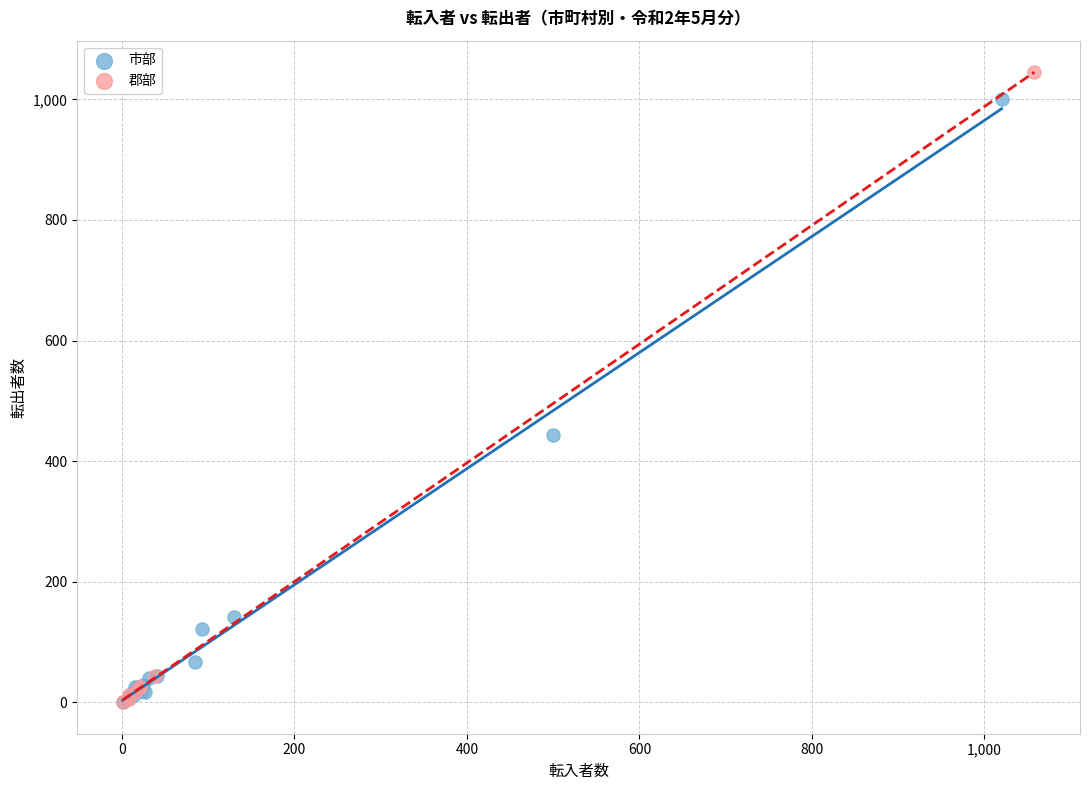

What are all the series names shown in the legend?

市部, 郡部